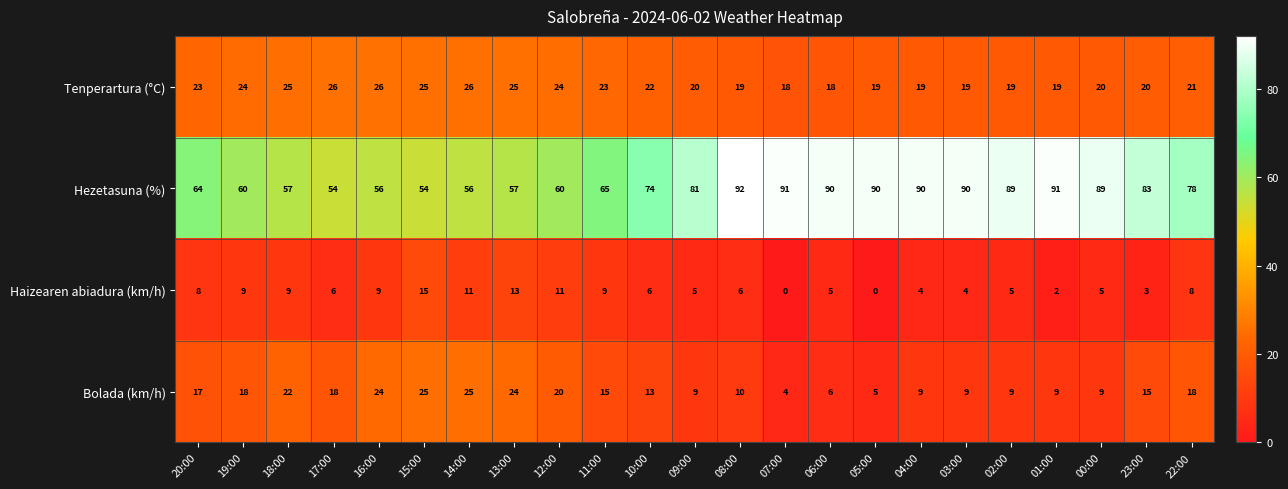

Rank the series at 18:00 from highest to lowest value.

Hezetasuna (%), Tenperartura (°C), Bolada (km/h), Haizearen abiadura (km/h)